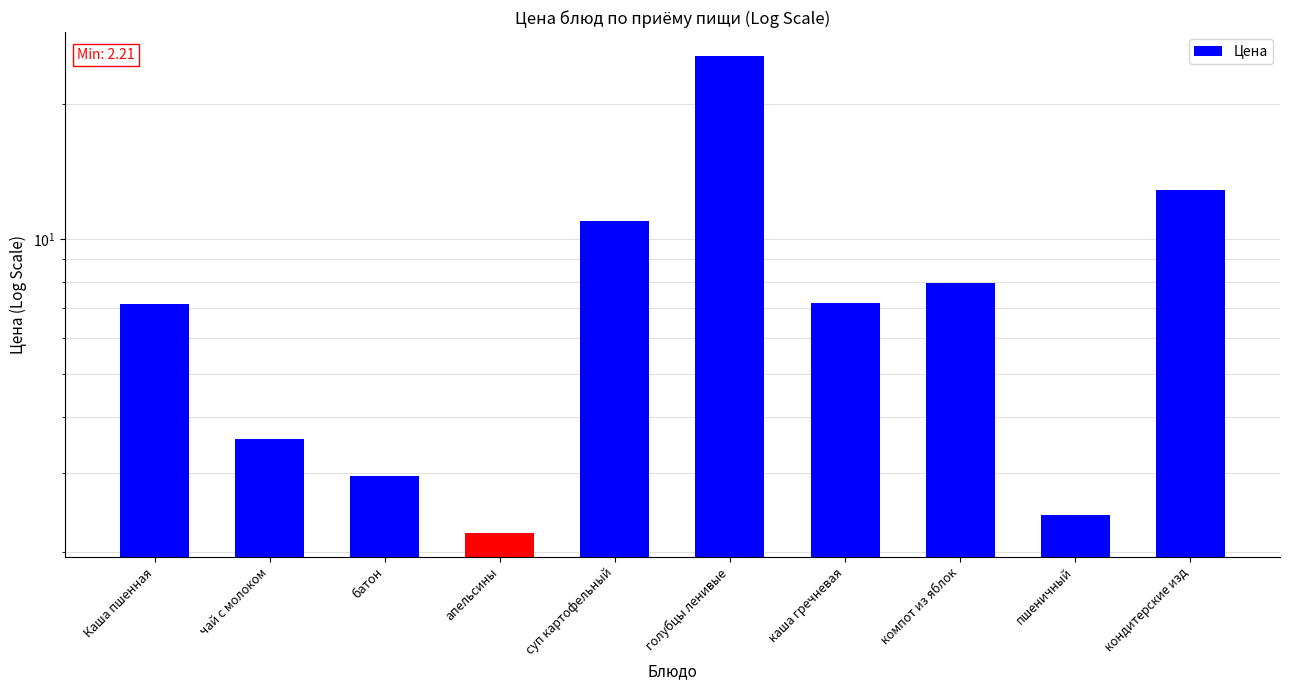

List the labels in order of value, smallest first.

апельсины, пшеничный, батон, чай с молоком, Каша пшенная, каша гречневая, компот из яблок, суп картофельный, кондитерские изд, голубцы ленивые